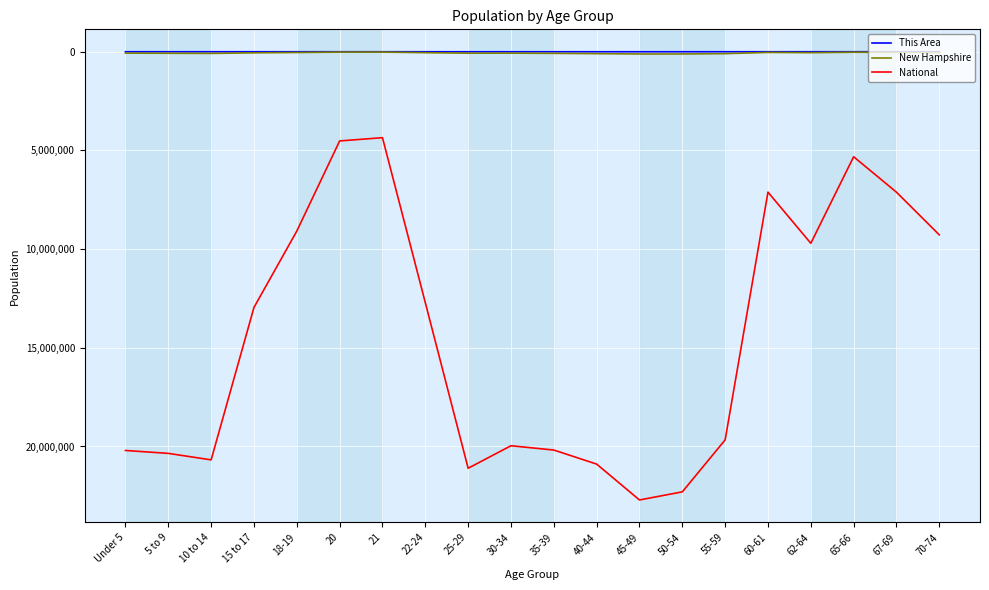

Read the National value at 40-44.

20890964